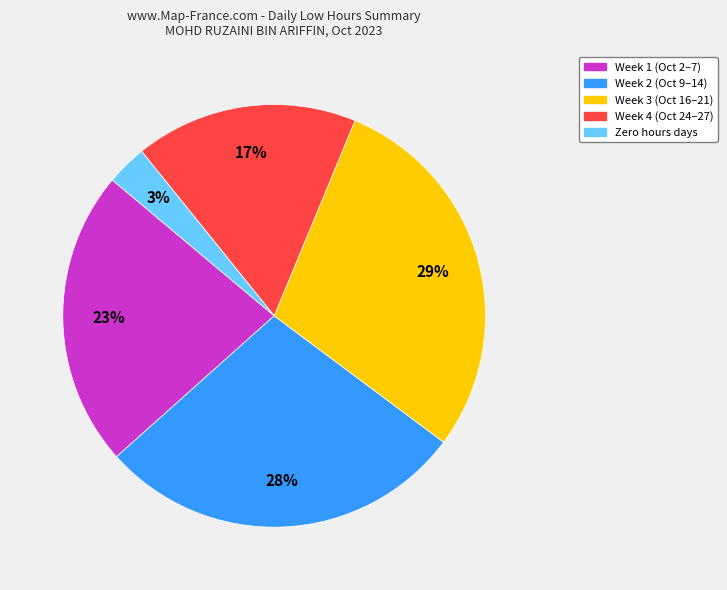

Rank the categories by value from lowest to highest.

Zero hours days, Week 4 (Oct 24–27), Week 1 (Oct 2–7), Week 2 (Oct 9–14), Week 3 (Oct 16–21)